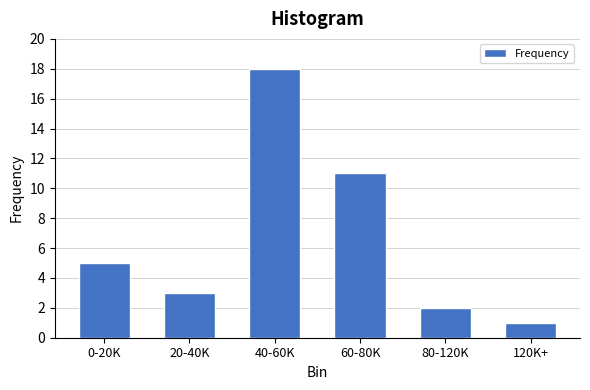

Reading left to right, what are all the values shown in this chart?

0-20K=5	20-40K=3	40-60K=18	60-80K=11	80-120K=2	120K+=1